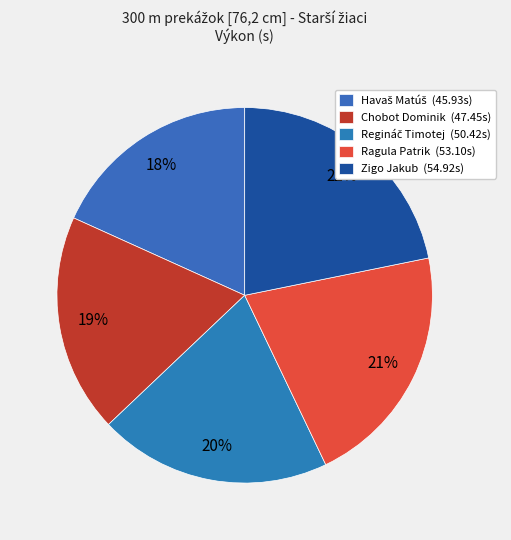

Is it true that Chobot Dominik is 19% of the pie?

True